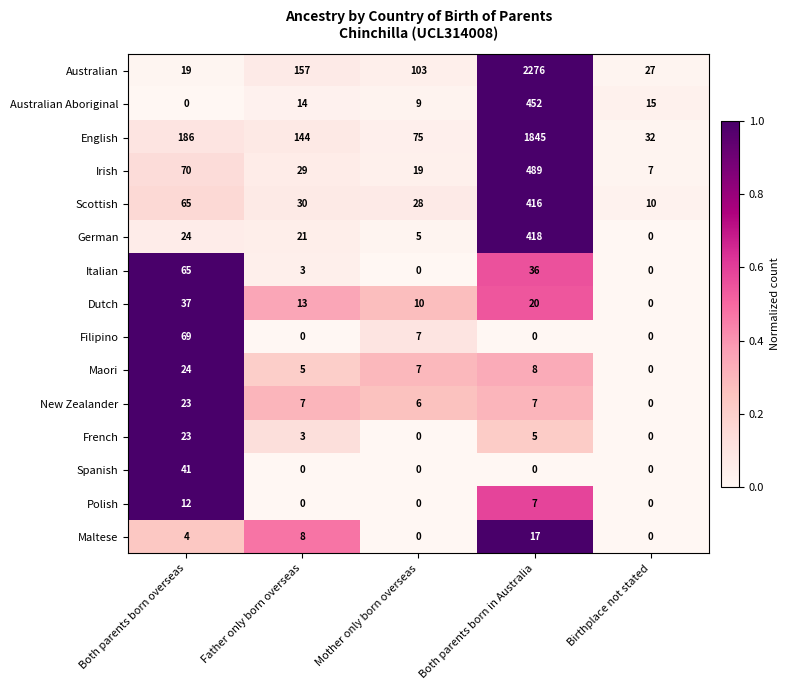

What is the total value across all series at Both parents born in Australia?

5996